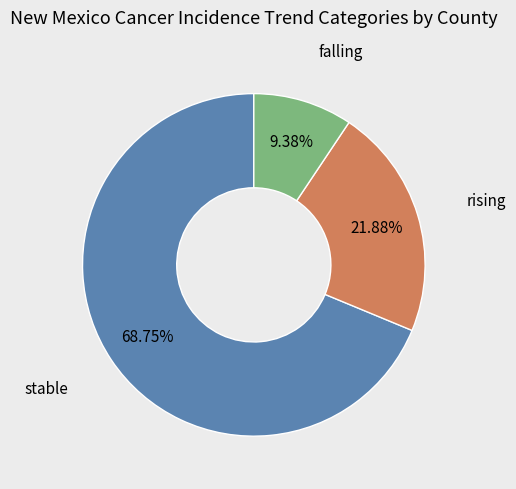

Is there any slice that represents more than half of the pie?

Yes